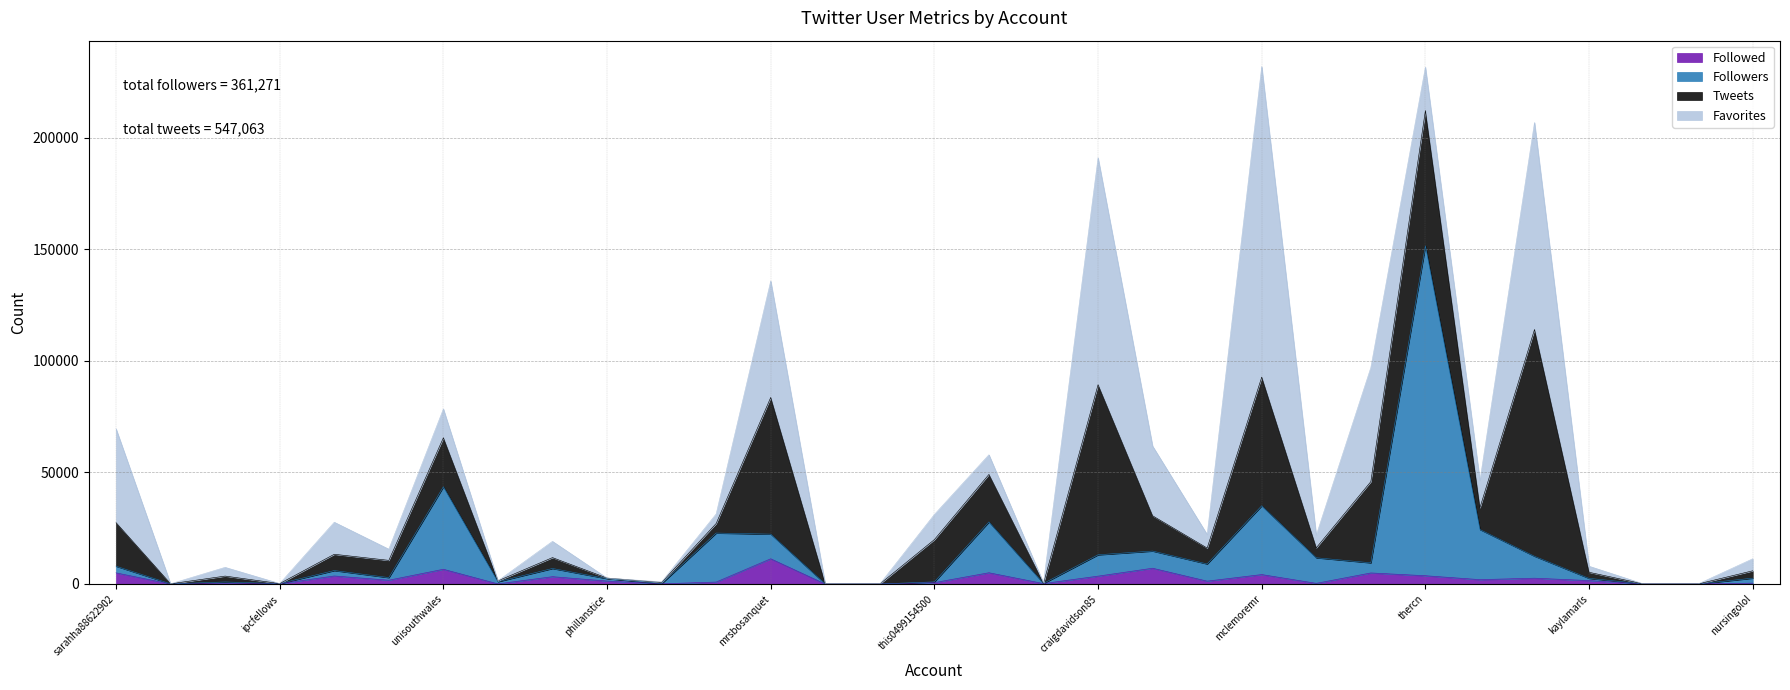

What is the maximum value for Followers?

151579